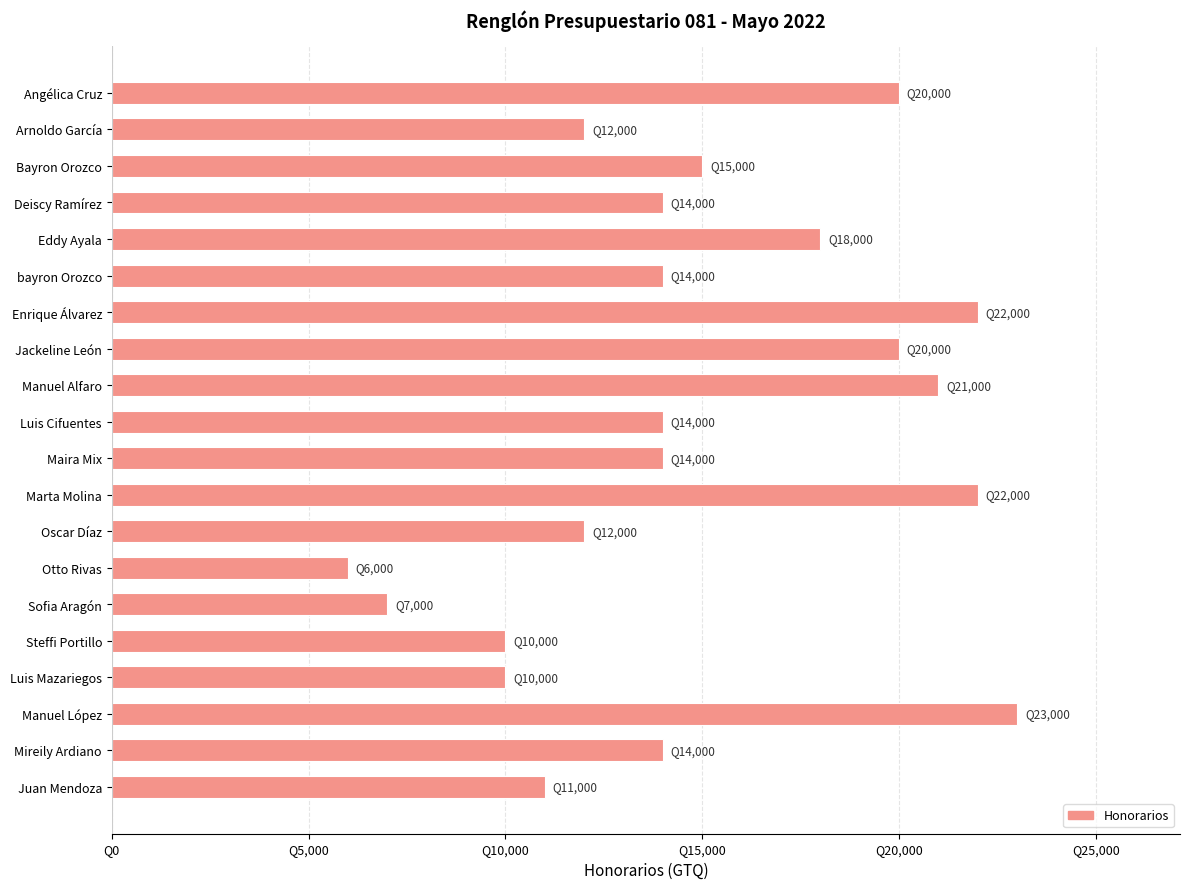

Are the bars horizontal?

Yes